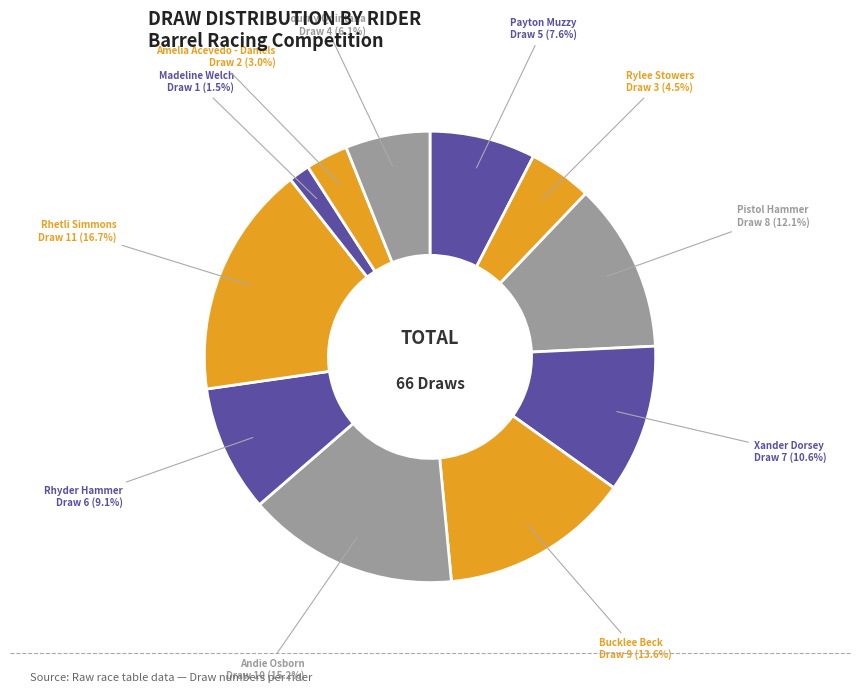

How many segments does this pie chart have?

11